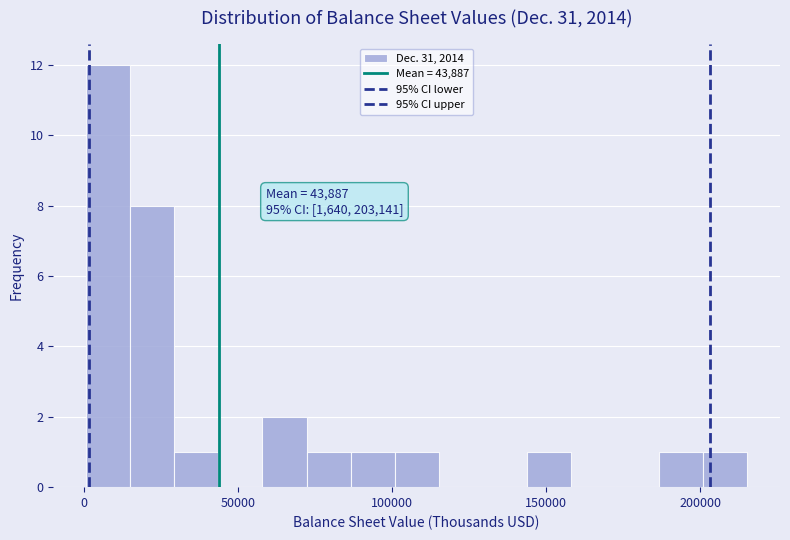

Around what value on the x-axis is the tallest bar? Give the approximate position of its centre, as read against the axis.

10000